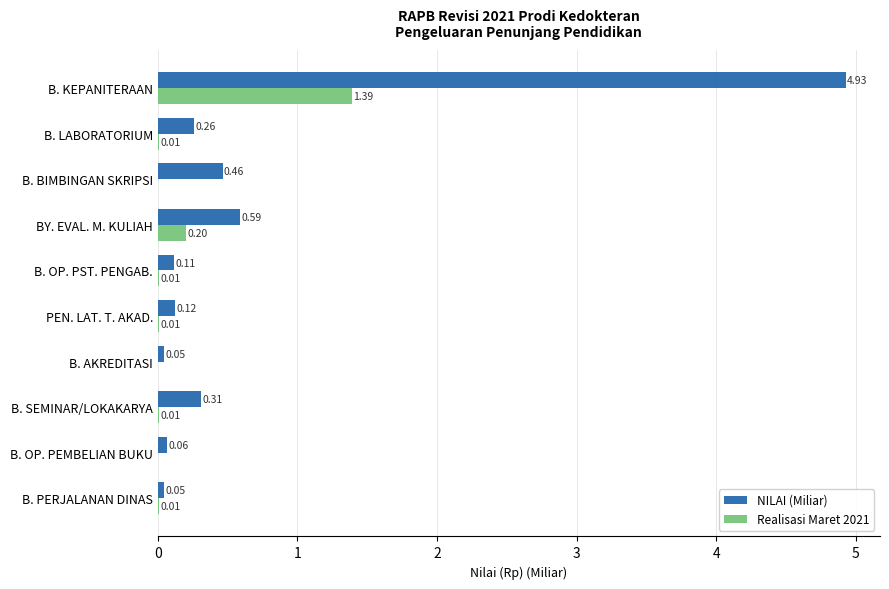

At which category is the sum across all series the highest?

B. KEPANITERAAN